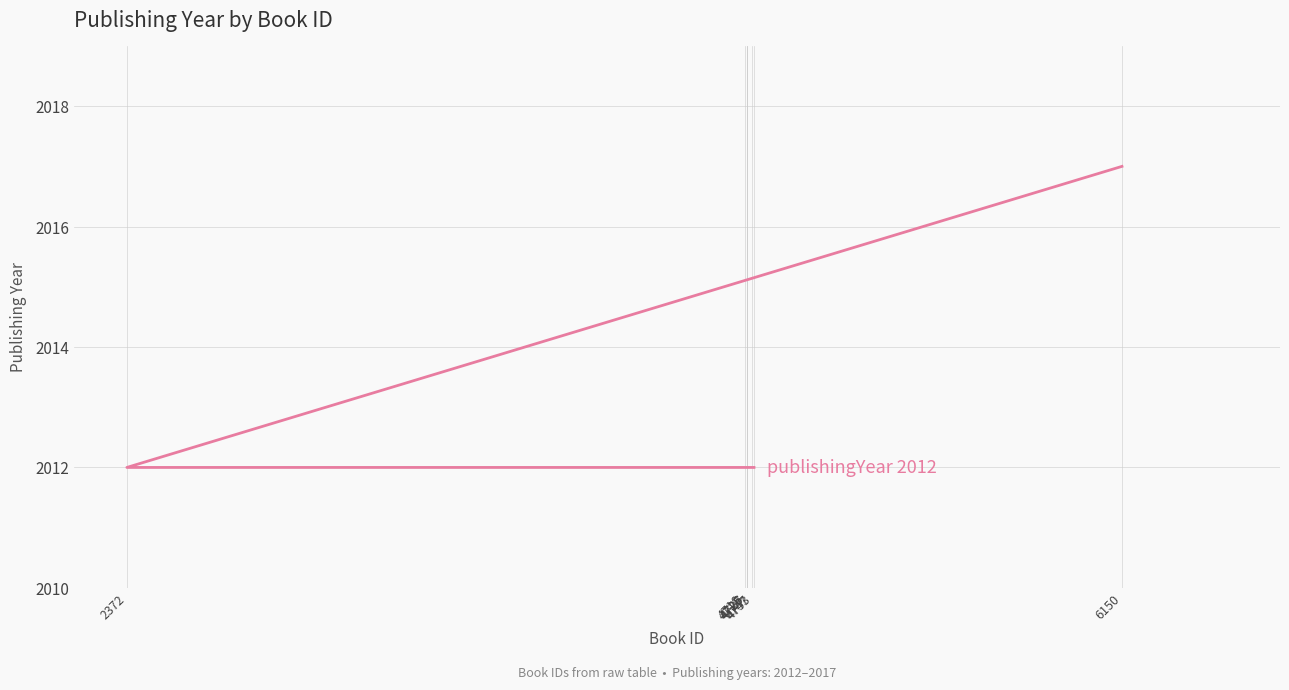

How many series are shown in this chart?

1